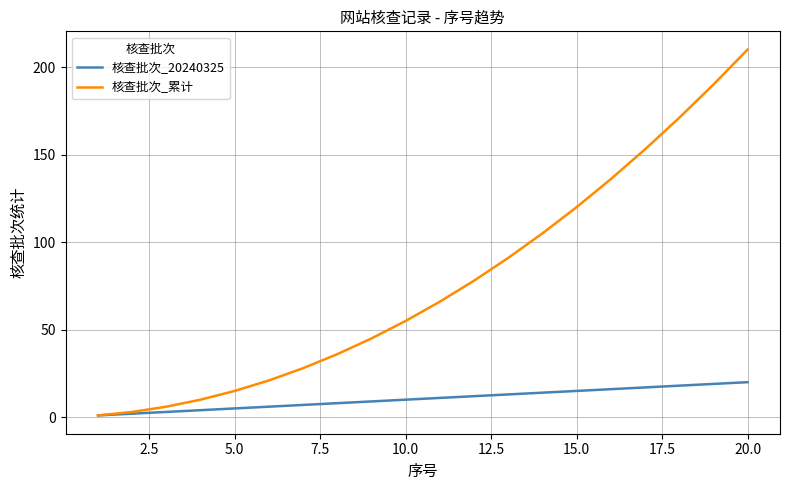

Which series has the largest range (max minus min)?

核查批次_累计